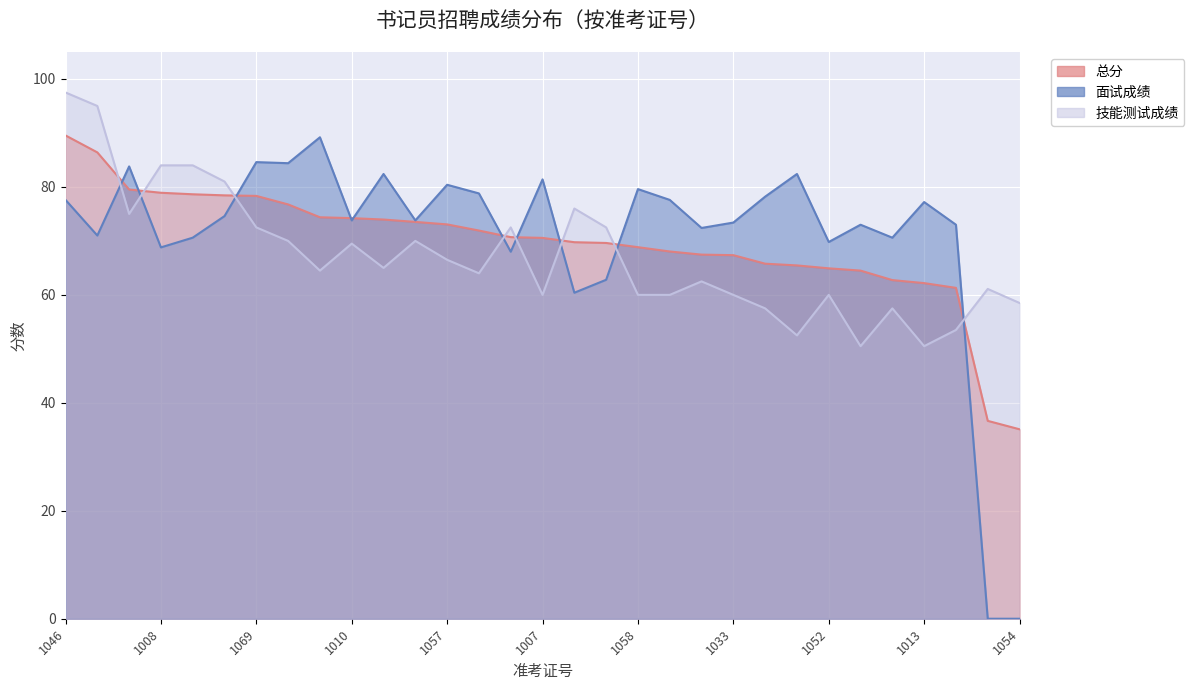

What is the sum of all 面试成绩 values?

2193.6